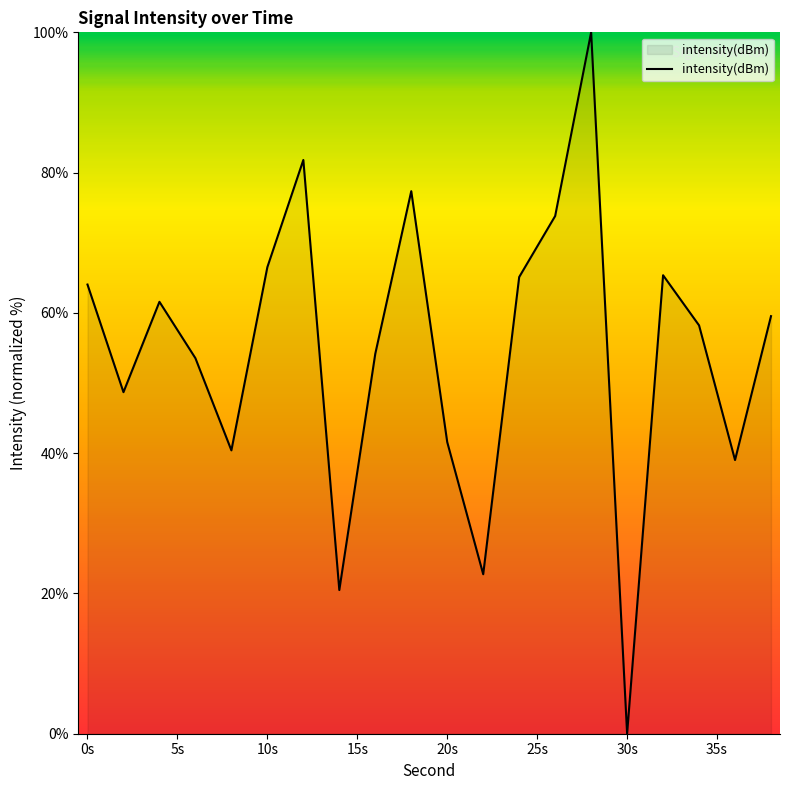

What is the difference between the maximum and minimum values?

100.0